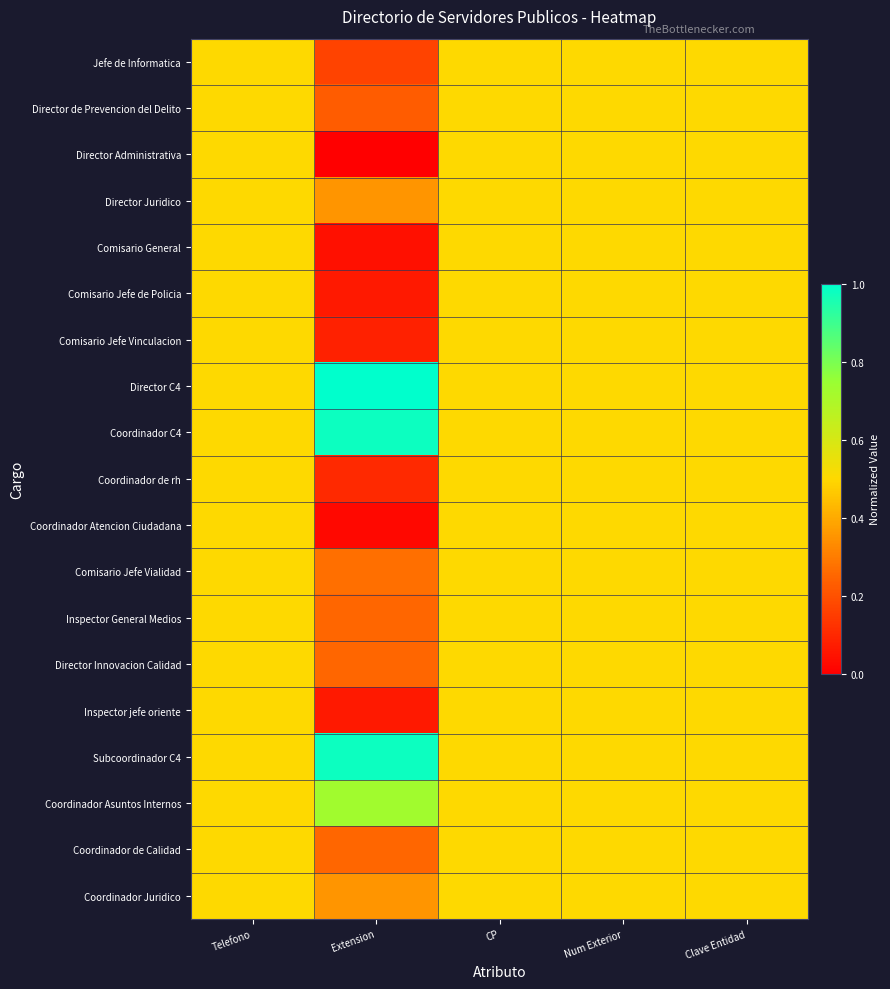

Reading left to right, what are all the values shown in this chart?

Jefe de Informatica: Telefono=0.5	Extension=0.2	CP=0.5	Num Exterior=0.5	Clave Entidad=0.5
Director de Prevencion del Delito: Telefono=0.5	Extension=0.2	CP=0.5	Num Exterior=0.5	Clave Entidad=0.5
Director Administrativa: Telefono=0.5	Extension=0.0	CP=0.5	Num Exterior=0.5	Clave Entidad=0.5
Director Juridico: Telefono=0.5	Extension=0.4	CP=0.5	Num Exterior=0.5	Clave Entidad=0.5
Comisario General: Telefono=0.5	Extension=0.0	CP=0.5	Num Exterior=0.5	Clave Entidad=0.5
Comisario Jefe de Policia: Telefono=0.5	Extension=0.1	CP=0.5	Num Exterior=0.5	Clave Entidad=0.5
Comisario Jefe Vinculacion: Telefono=0.5	Extension=0.1	CP=0.5	Num Exterior=0.5	Clave Entidad=0.5
Director C4: Telefono=0.5	Extension=1.0	CP=0.5	Num Exterior=0.5	Clave Entidad=0.5
Coordinador C4: Telefono=0.5	Extension=1.0	CP=0.5	Num Exterior=0.5	Clave Entidad=0.5
Coordinador de rh: Telefono=0.5	Extension=0.1	CP=0.5	Num Exterior=0.5	Clave Entidad=0.5
Coordinador Atencion Ciudadana: Telefono=0.5	Extension=0.0	CP=0.5	Num Exterior=0.5	Clave Entidad=0.5
Comisario Jefe Vialidad: Telefono=0.5	Extension=0.3	CP=0.5	Num Exterior=0.5	Clave Entidad=0.5
Inspector General Medios: Telefono=0.5	Extension=0.2	CP=0.5	Num Exterior=0.5	Clave Entidad=0.5
Director Innovacion Calidad: Telefono=0.5	Extension=0.2	CP=0.5	Num Exterior=0.5	Clave Entidad=0.5
Inspector jefe oriente: Telefono=0.5	Extension=0.1	CP=0.5	Num Exterior=0.5	Clave Entidad=0.5
Subcoordinador C4: Telefono=0.5	Extension=1.0	CP=0.5	Num Exterior=0.5	Clave Entidad=0.5
Coordinador Asuntos Internos: Telefono=0.5	Extension=0.7	CP=0.5	Num Exterior=0.5	Clave Entidad=0.5
Coordinador de Calidad: Telefono=0.5	Extension=0.2	CP=0.5	Num Exterior=0.5	Clave Entidad=0.5
Coordinador Juridico: Telefono=0.5	Extension=0.4	CP=0.5	Num Exterior=0.5	Clave Entidad=0.5